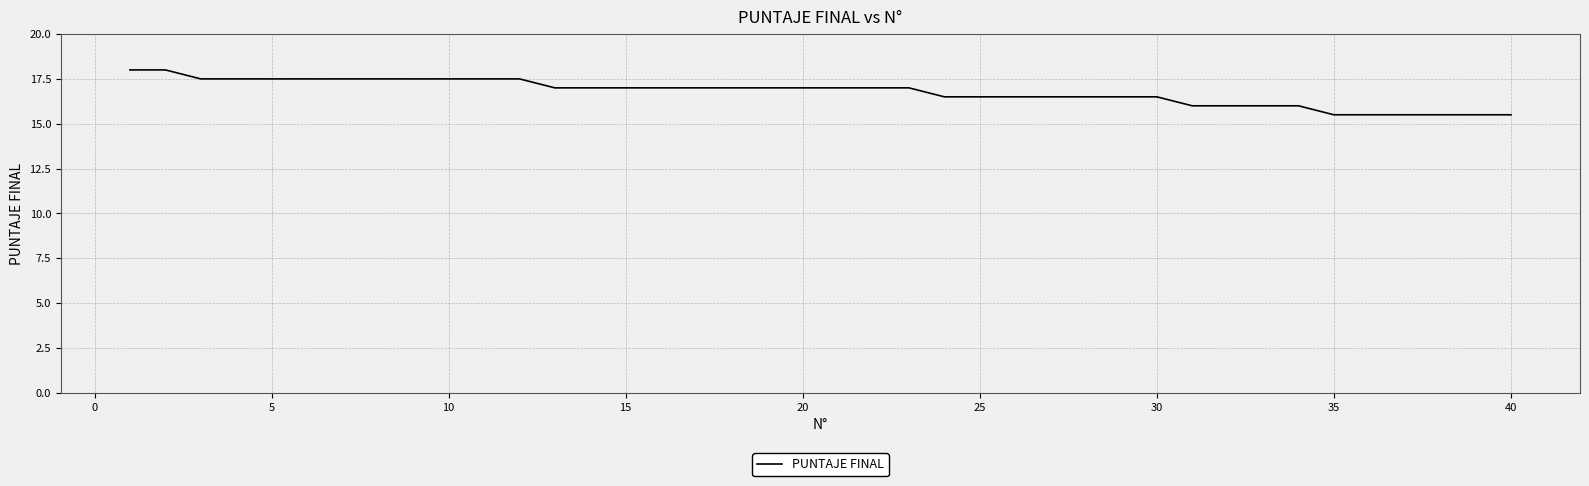

What is the smallest value displayed?

15.5